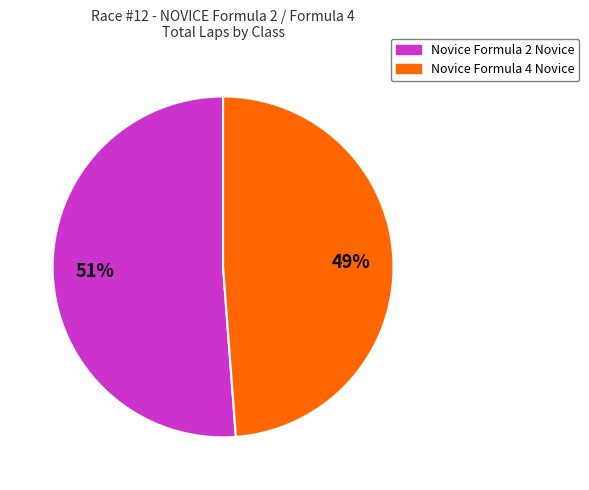

How many slices are in this pie chart?

2